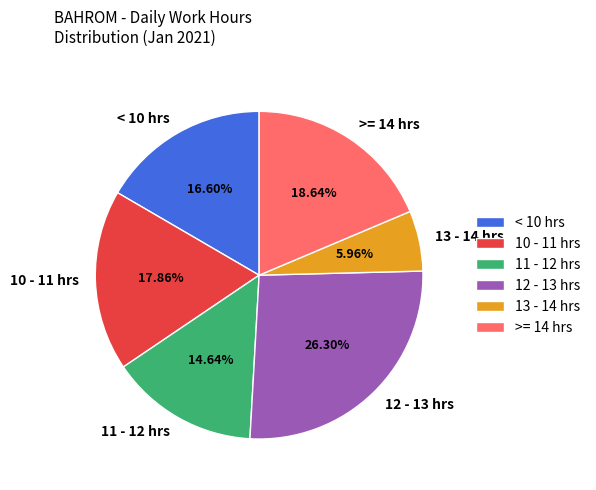

Between < 10 hrs and 11 - 12 hrs, which is larger?

< 10 hrs